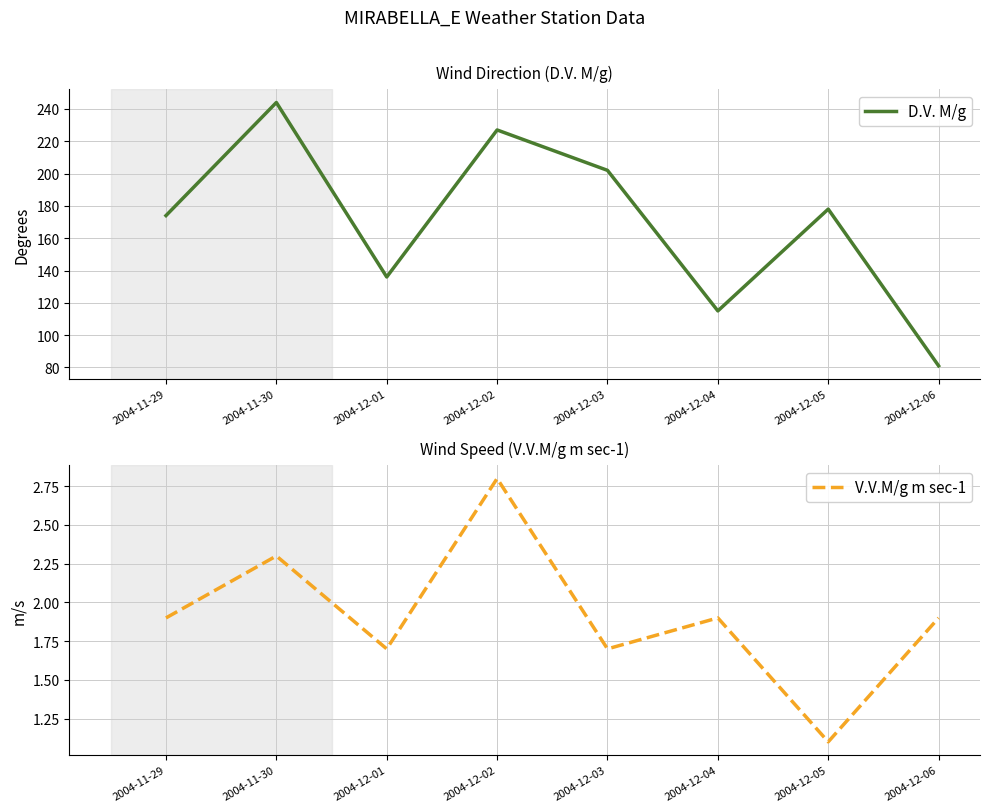

List the series in order of their peak value, lowest first.

V.V.M/g m sec-1, D.V. M/g